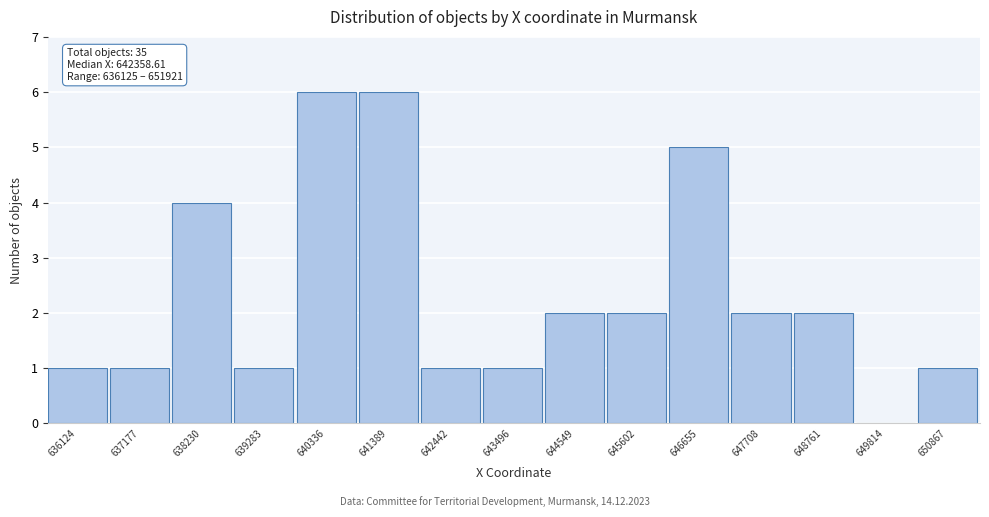

Reading left to right, list all the values displayed in this chart.

636124=1	637177=1	638230=4	639283=1	640336=6	641389=6	642442=1	643496=1	644549=2	645602=2	646655=5	647708=2	648761=2	649814=0	650867=1